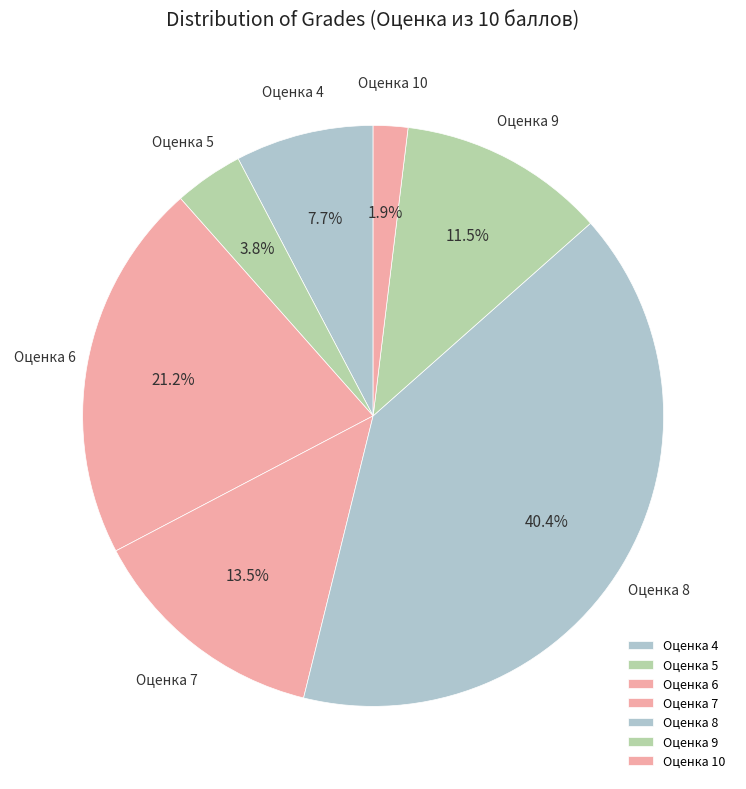

Combined, what portion of the pie is Оценка 5 and Оценка 4?

11.5%